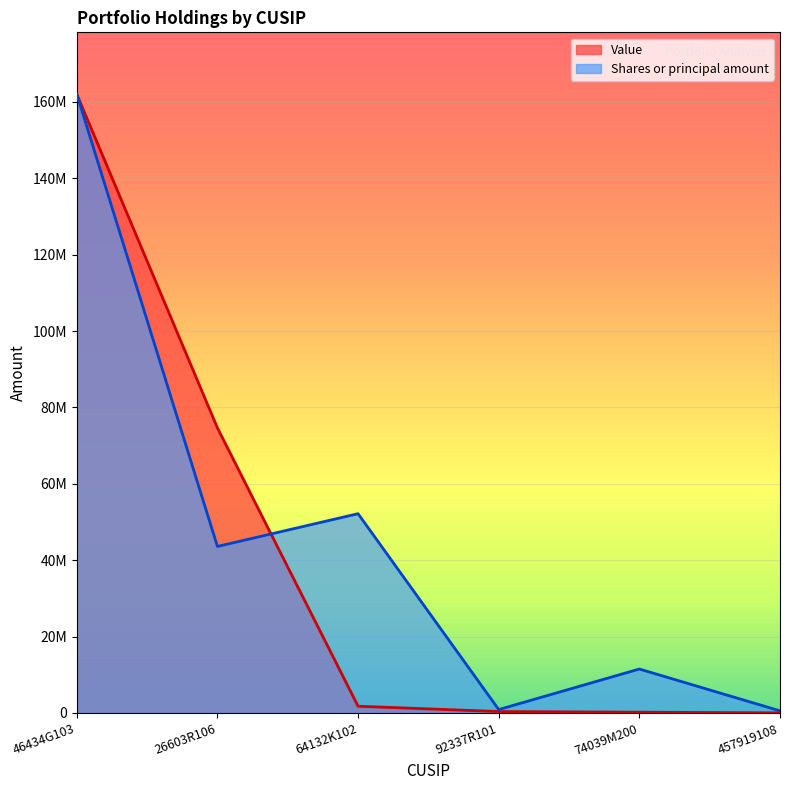

Reading left to right, transcribe all the data shown in this chart.

Value: 162035000.0	74661000.0	1766000.0	377000.0	202000.0	31000.0
Shares or principal amount: 162035000.0	43606805.2	52184402.7	892134.1	11506863.8	555500.7